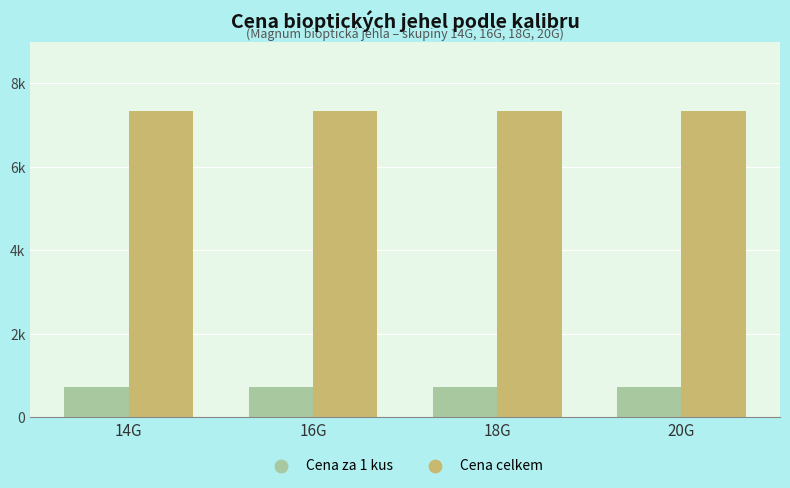

What is the total value across all series at 16G?

8074